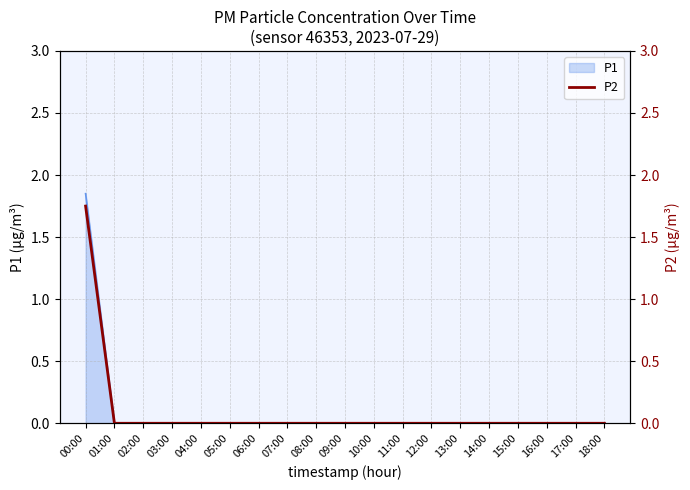

What is the maximum value shown in the chart?

1.8